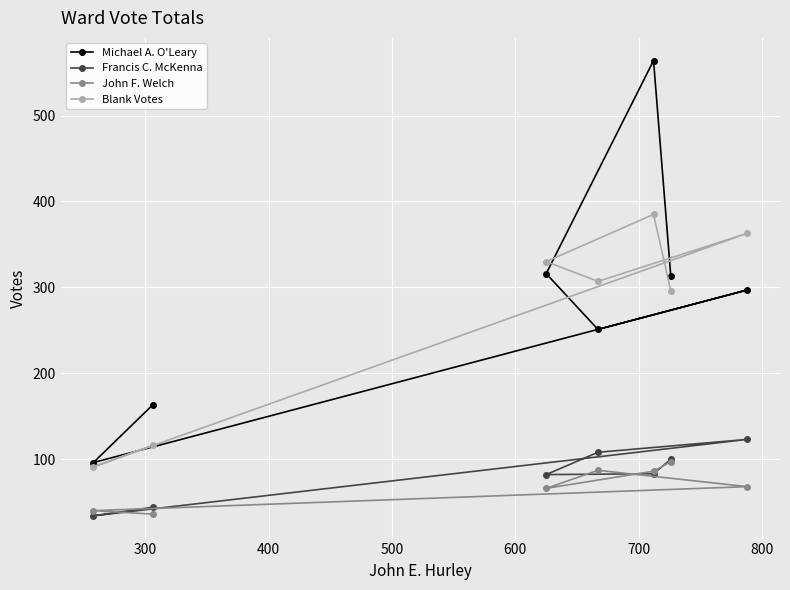

What is the value of the Blank Votes point at the 3rd from the left?

330